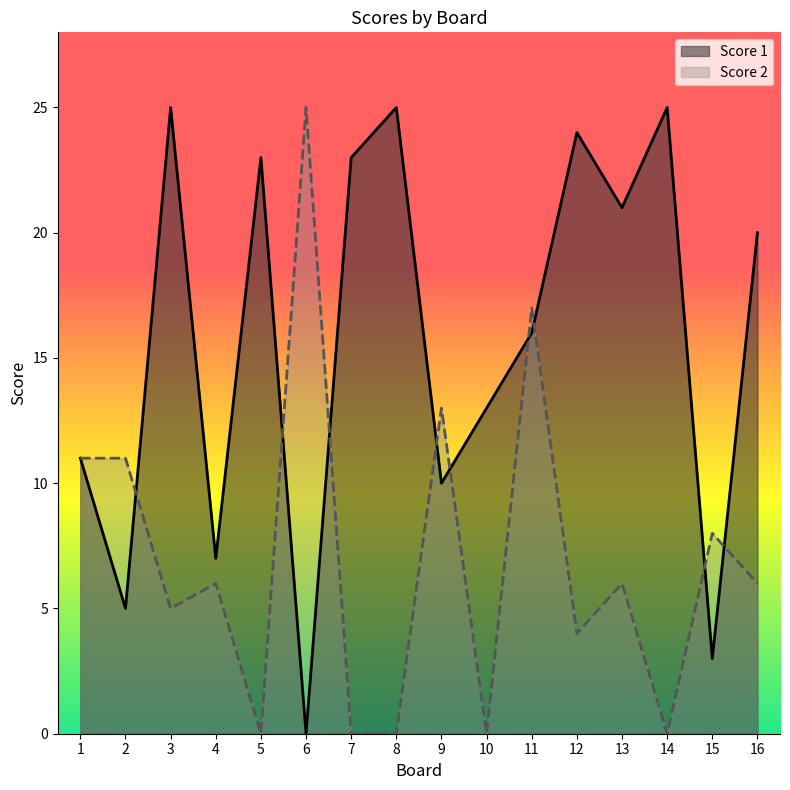

How many interior local valleys does the Score 1 series have?

6